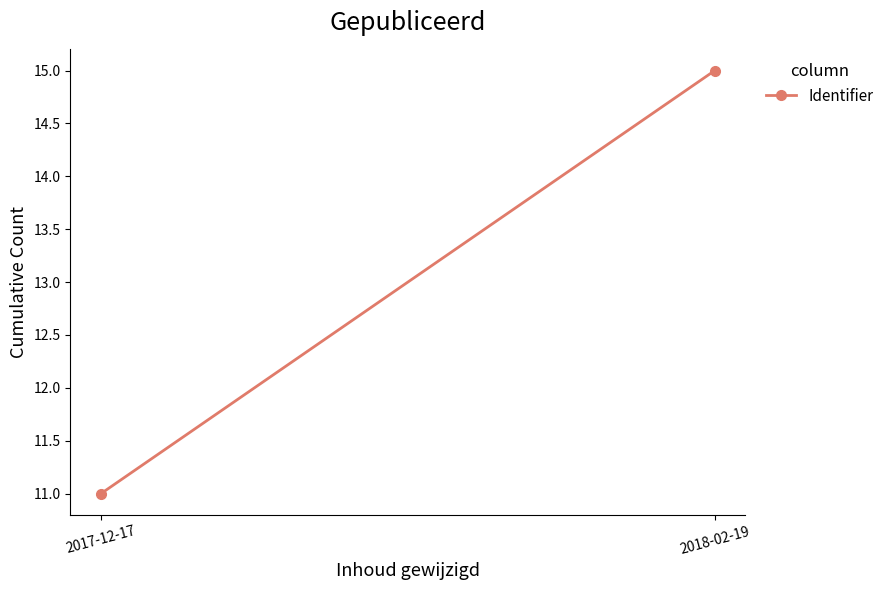

Is it true that the value at 2018-02-19 is 15?

True